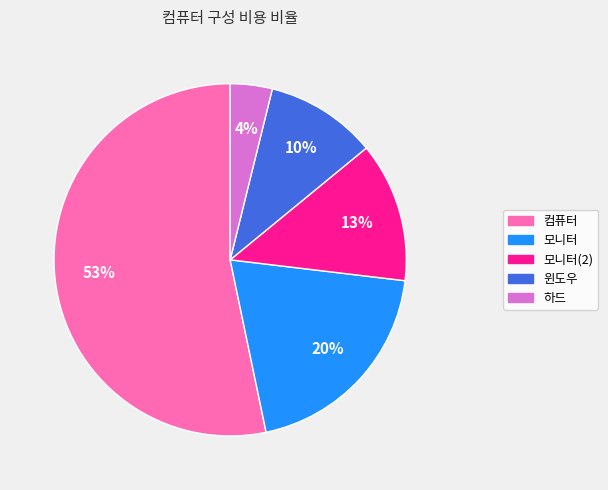

Which has a higher value, 모니터 or 모니터(2)?

모니터